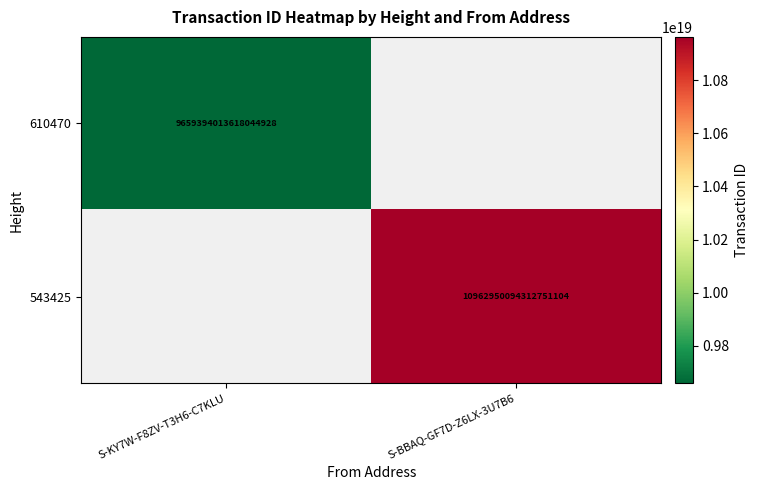

Is it true that 610470 equals 9659394013618044928 at S-KY7W-F8ZV-T3H6-C7KLU?

True